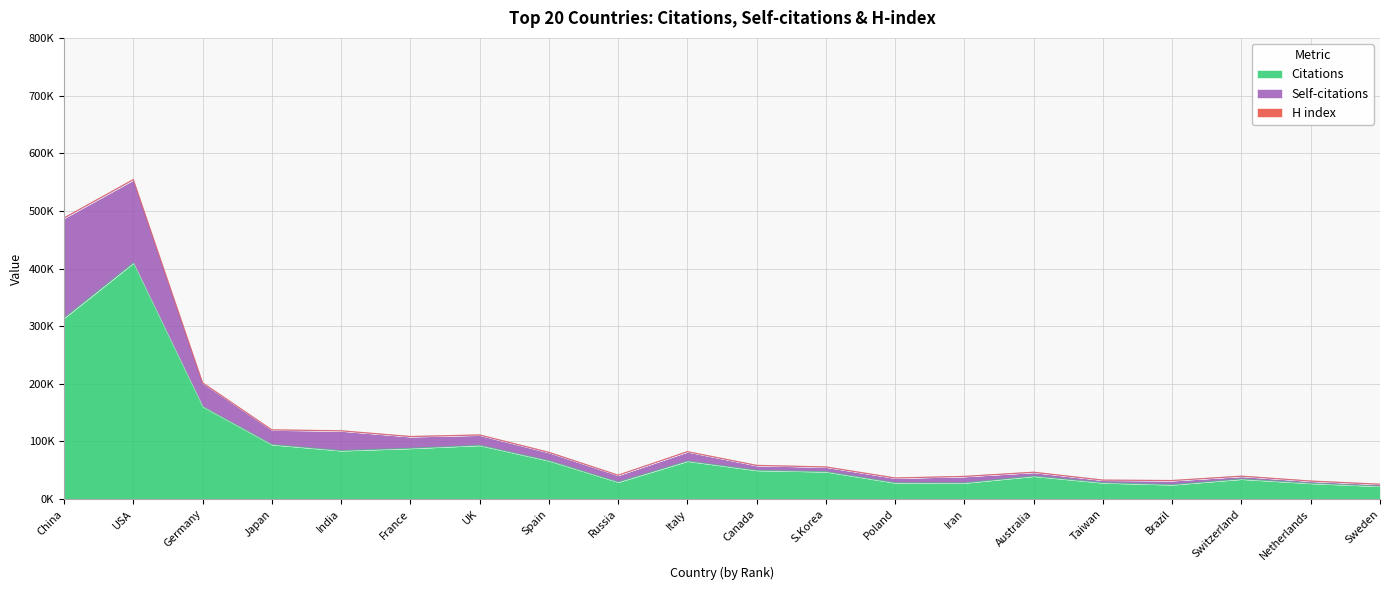

At which category does Citations reach its first local valley?

5